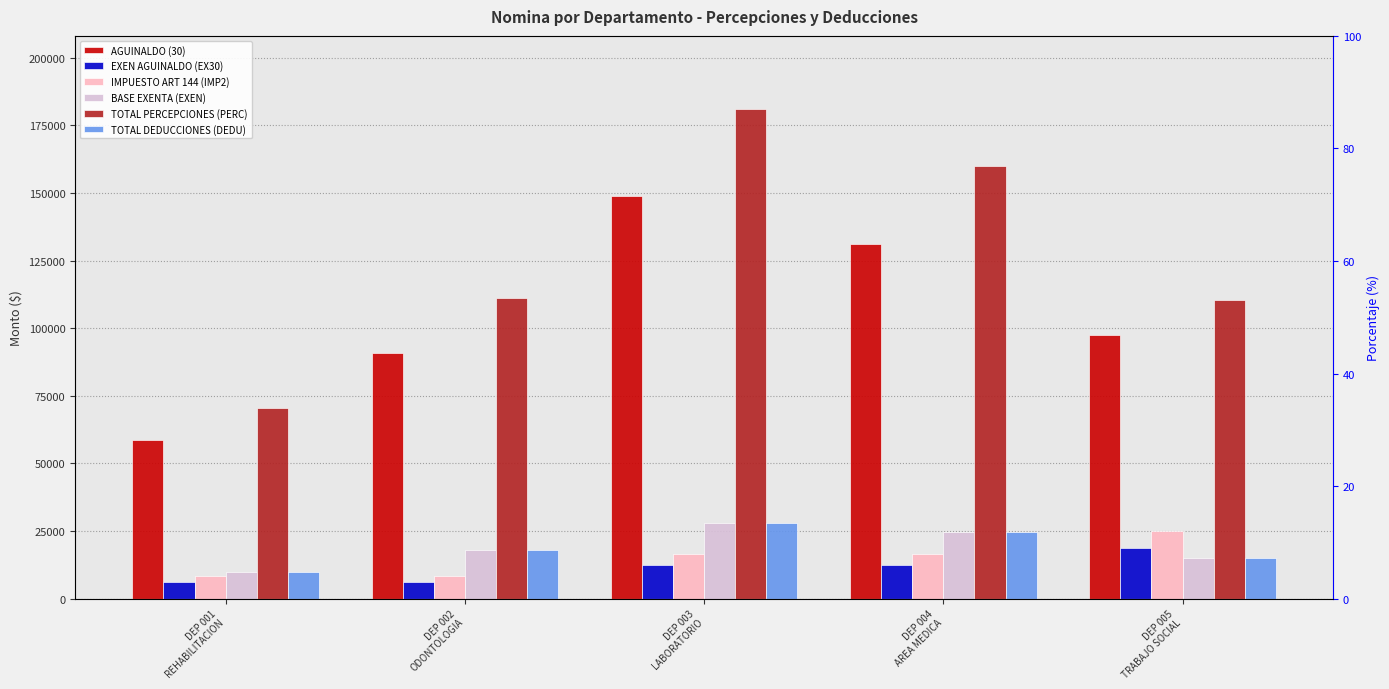

What are all the series names shown in the legend?

AGUINALDO (30), EXEN AGUINALDO (EX30), IMPUESTO ART 144 (IMP2), BASE EXENTA (EXEN), TOTAL PERCEPCIONES (PERC), TOTAL DEDUCCIONES (DEDU)